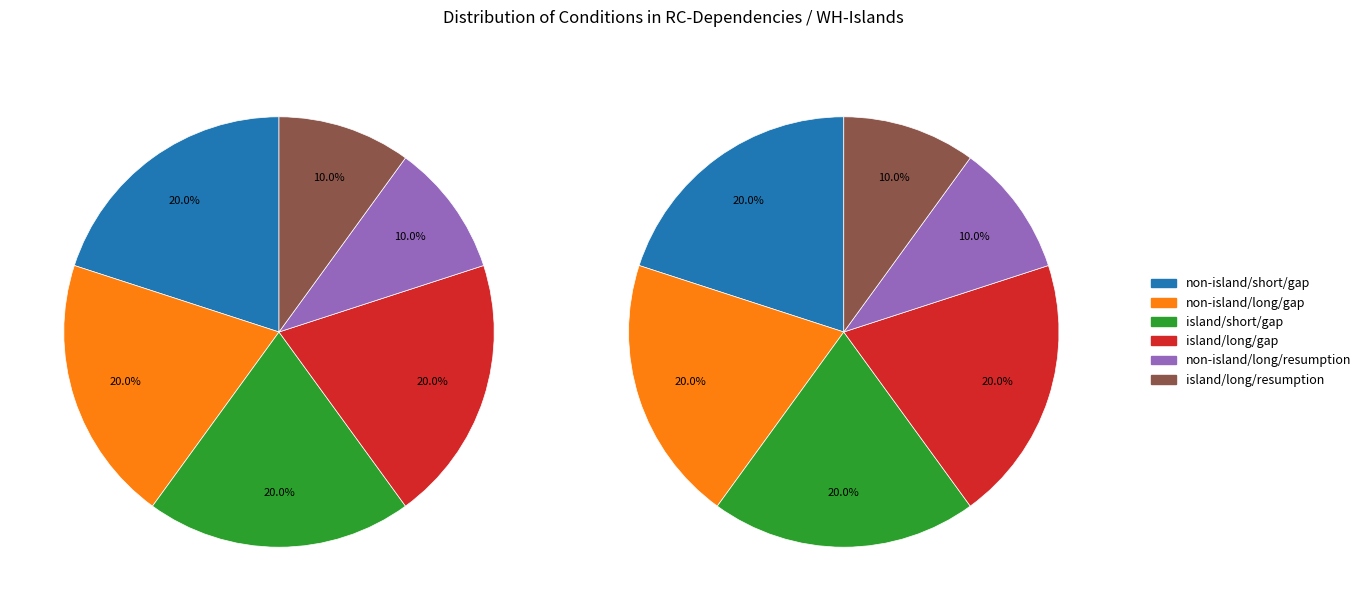

What percentage do island/short/gap and island/long/resumption together represent?

30.0%